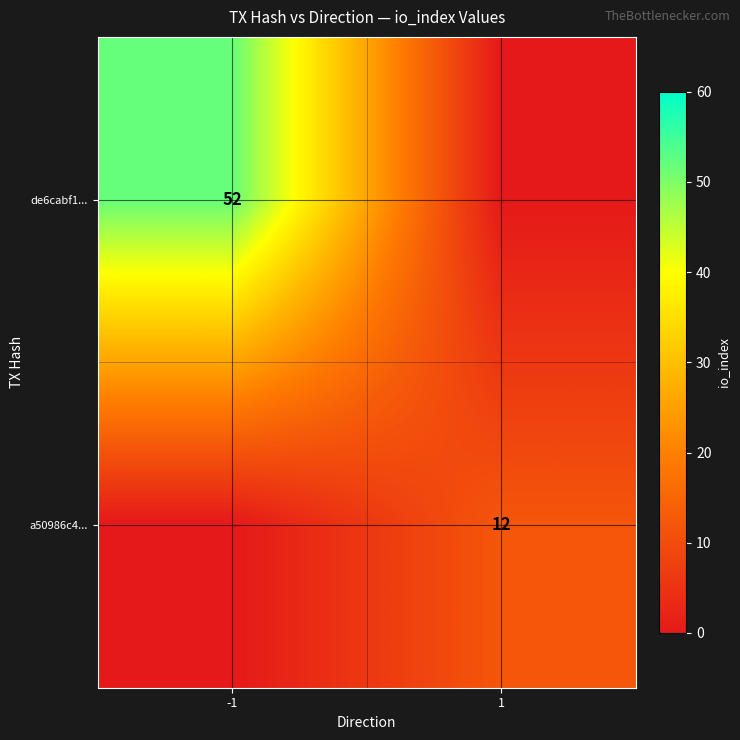

True or false: a50986c4... has a value of 7 at 1.

False